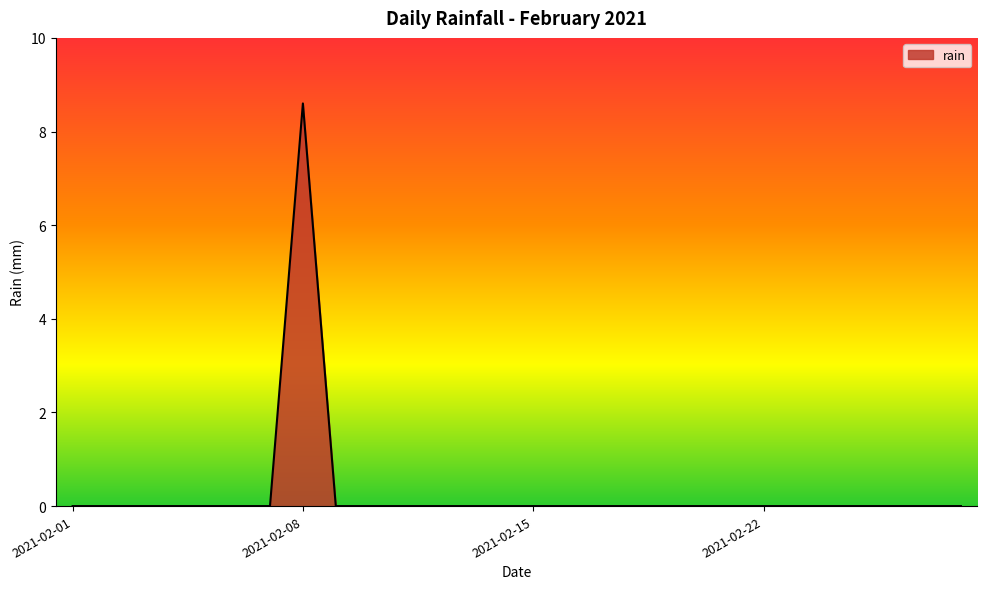

What is the difference between the maximum and minimum values?

8.6